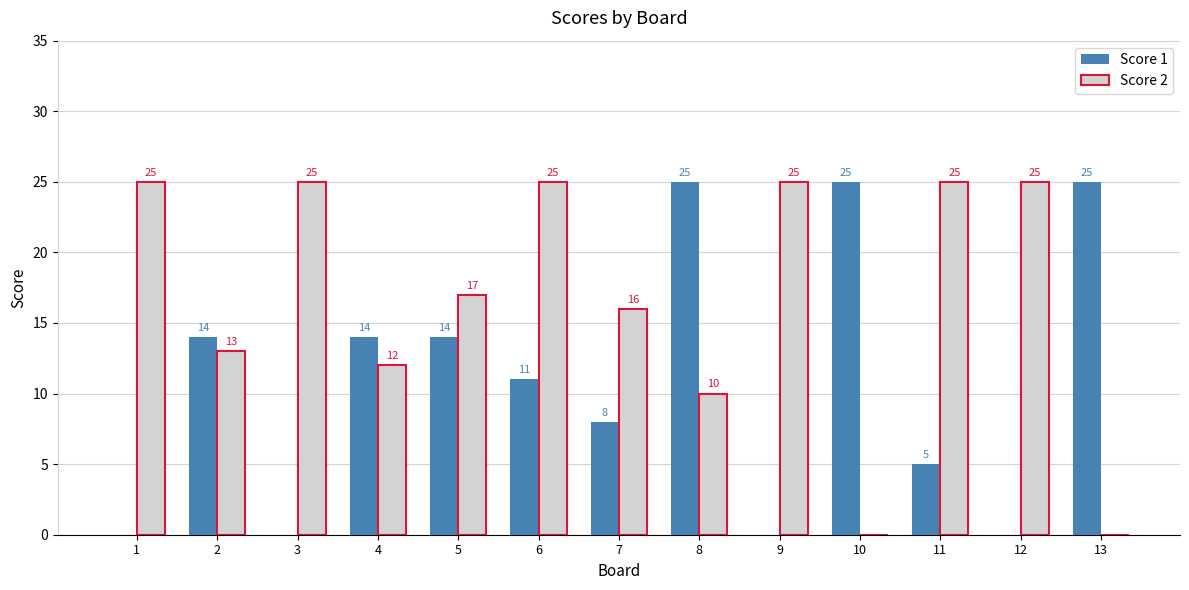

Reading left to right, transcribe all the data shown in this chart.

Score 1: 0	14	0	14	14	11	8	25	0	25	5	0	25
Score 2: 25	13	25	12	17	25	16	10	25	0	25	25	0